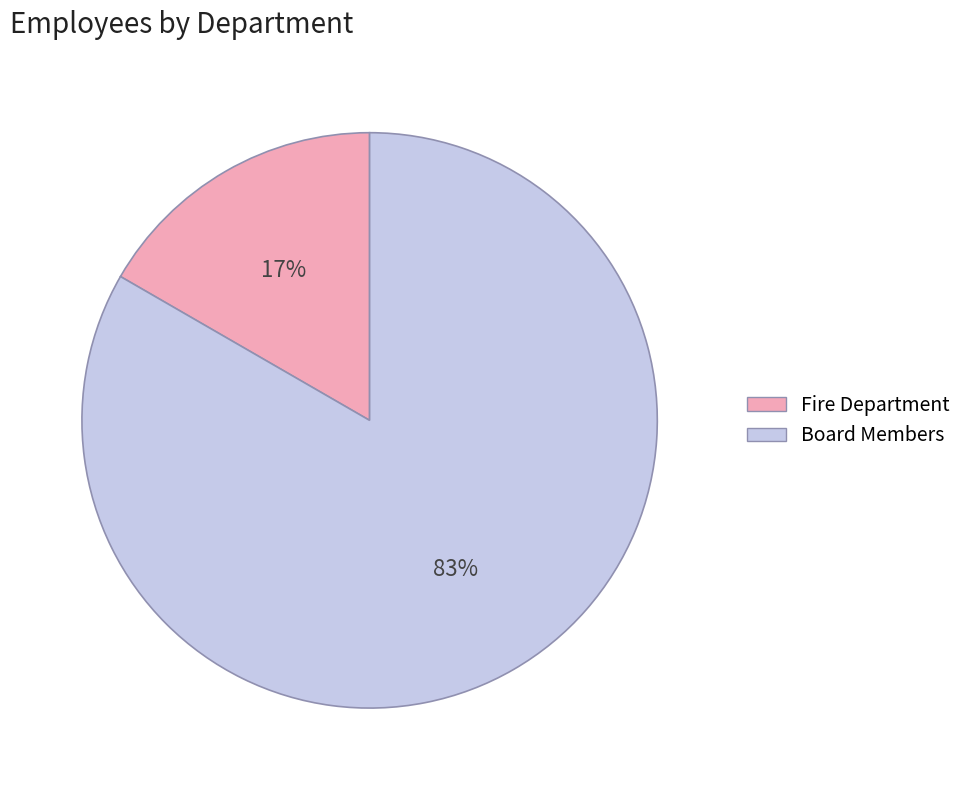

Is it true that Fire Department is 11% of the pie?

False